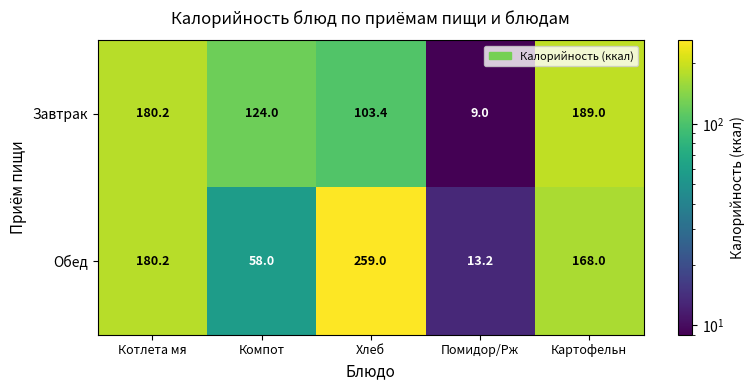

What is the smallest value displayed?

9.0